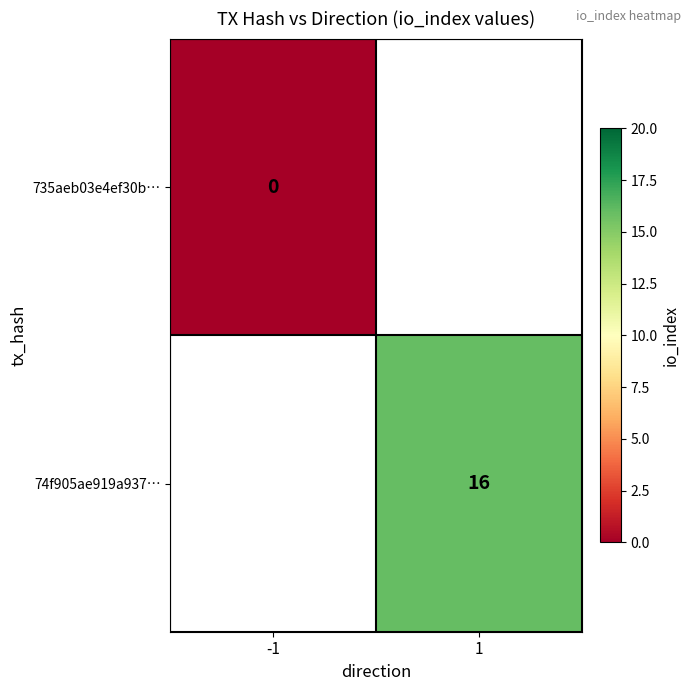

What is the greatest value displayed?

16.0